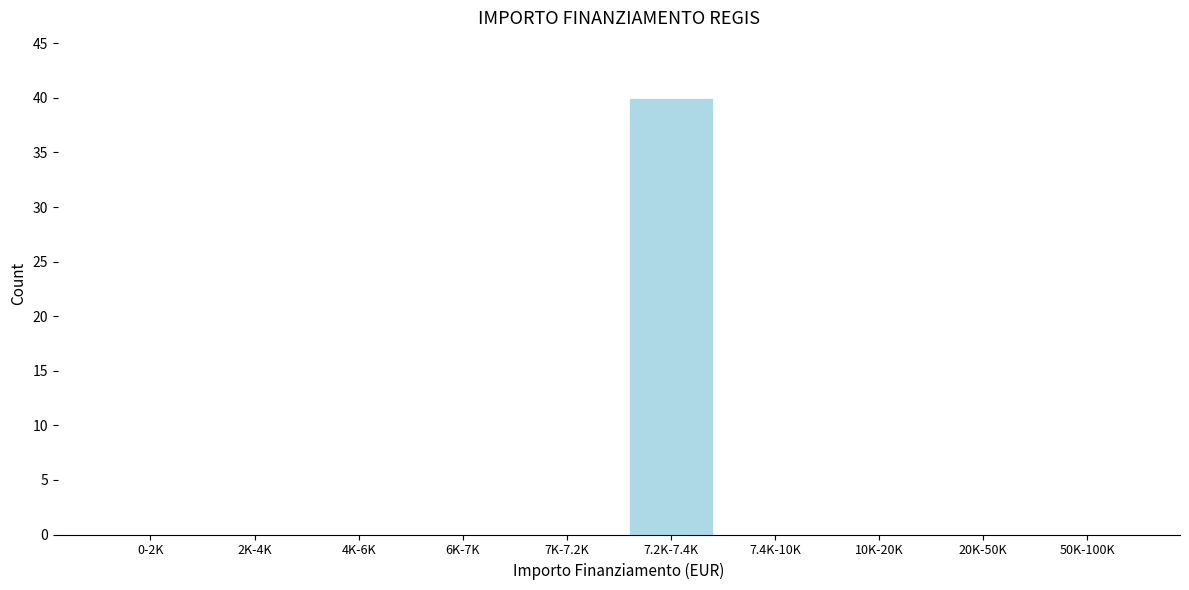

Reading left to right, transcribe all the data shown in this chart.

0-2K=0	2K-4K=0	4K-6K=0	6K-7K=0	7K-7.2K=0	7.2K-7.4K=40	7.4K-10K=0	10K-20K=0	20K-50K=0	50K-100K=0